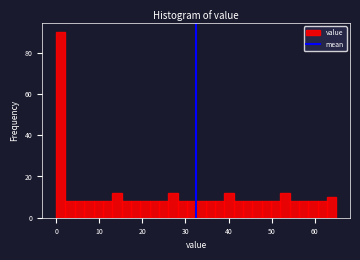

Read against the x-axis, roughly where is the centre of the tallest bar?

1